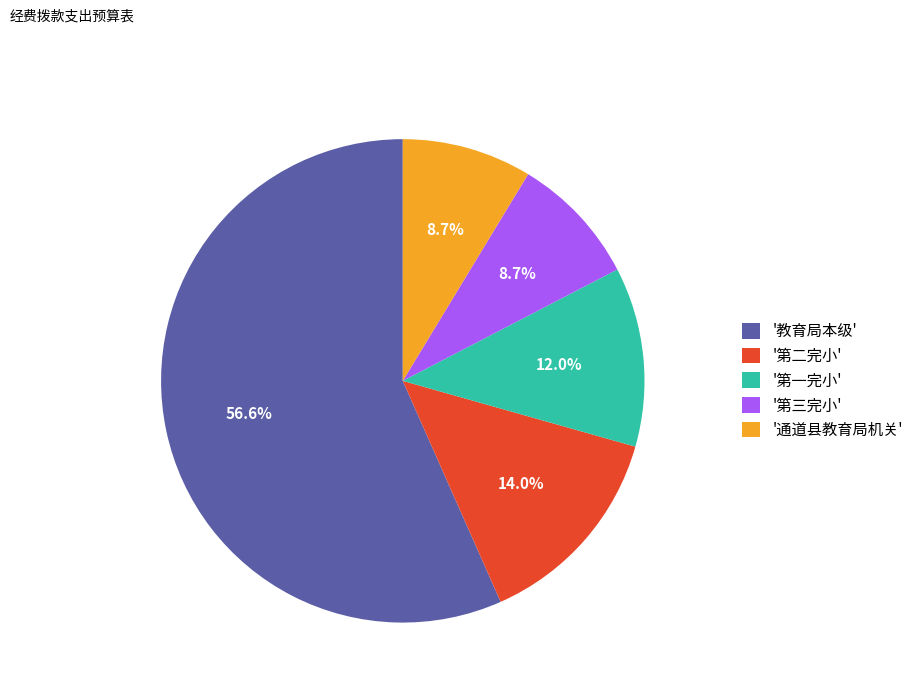

Is '第三完小' the majority of the pie?

No